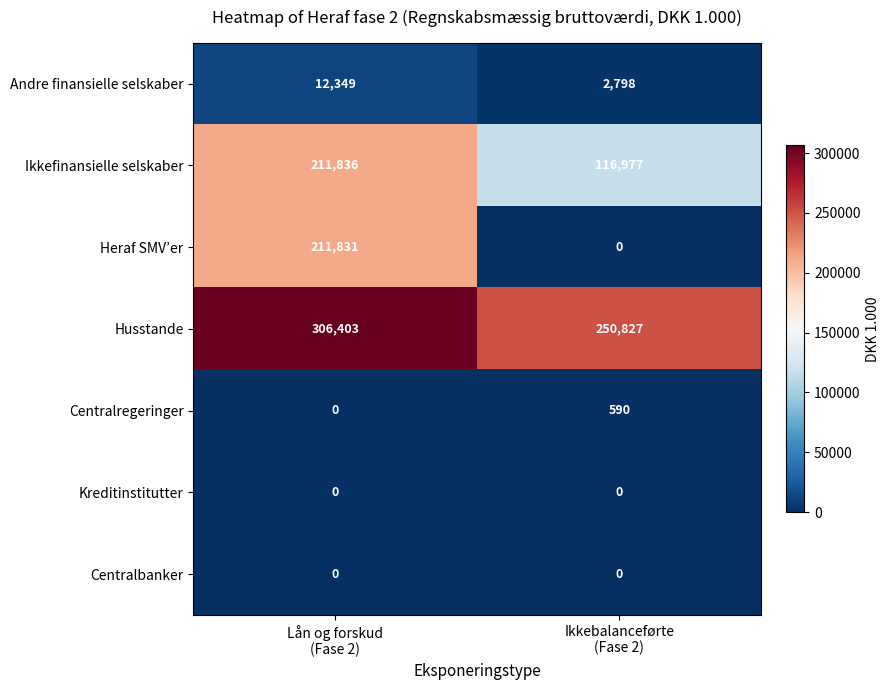

What is the average value of the Heraf SMV’er series?

105916